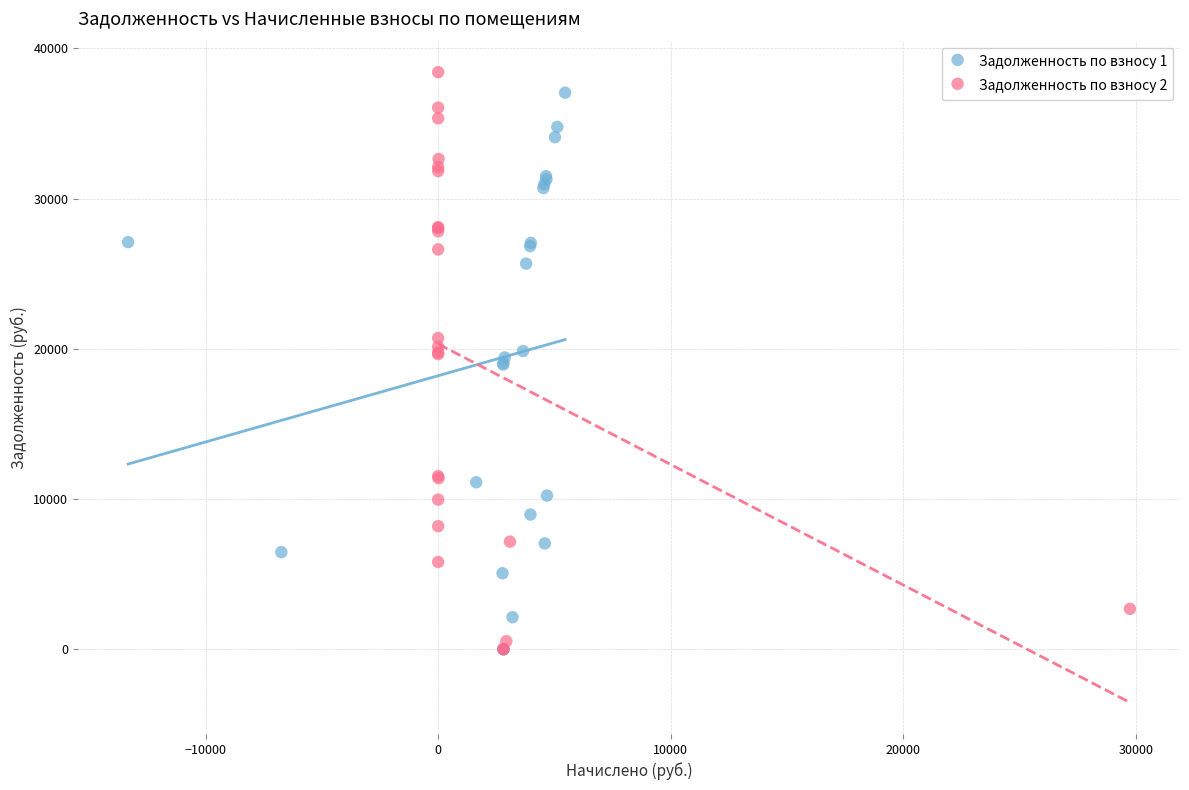

Which series has the widest spread of Y values?

Задолженность по взносу 2